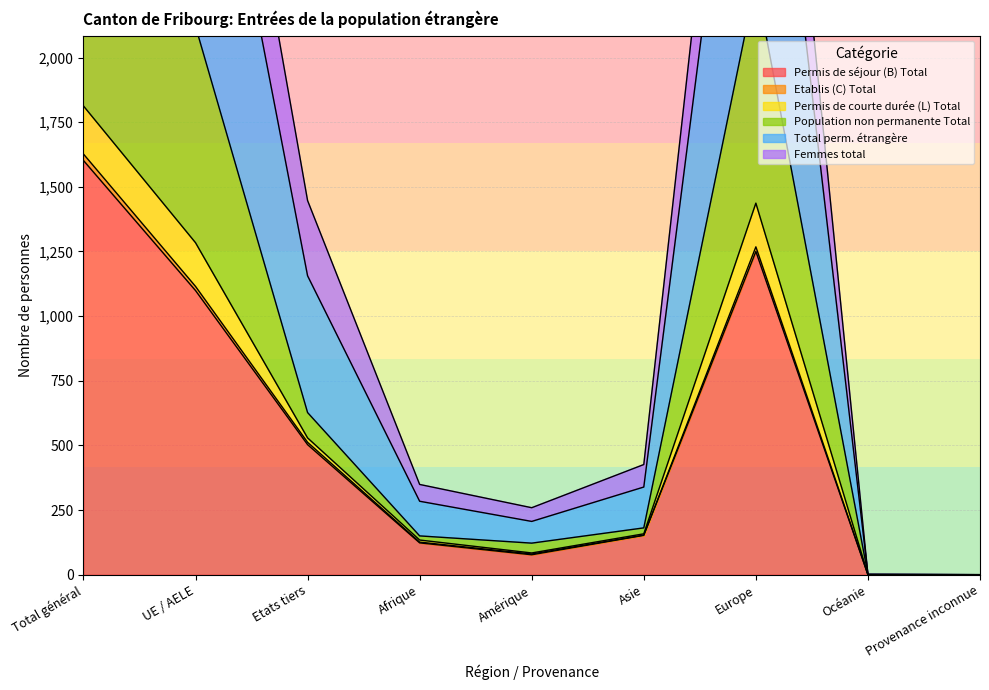

Where does the Population non permanente Total series first go above 339?

Total général